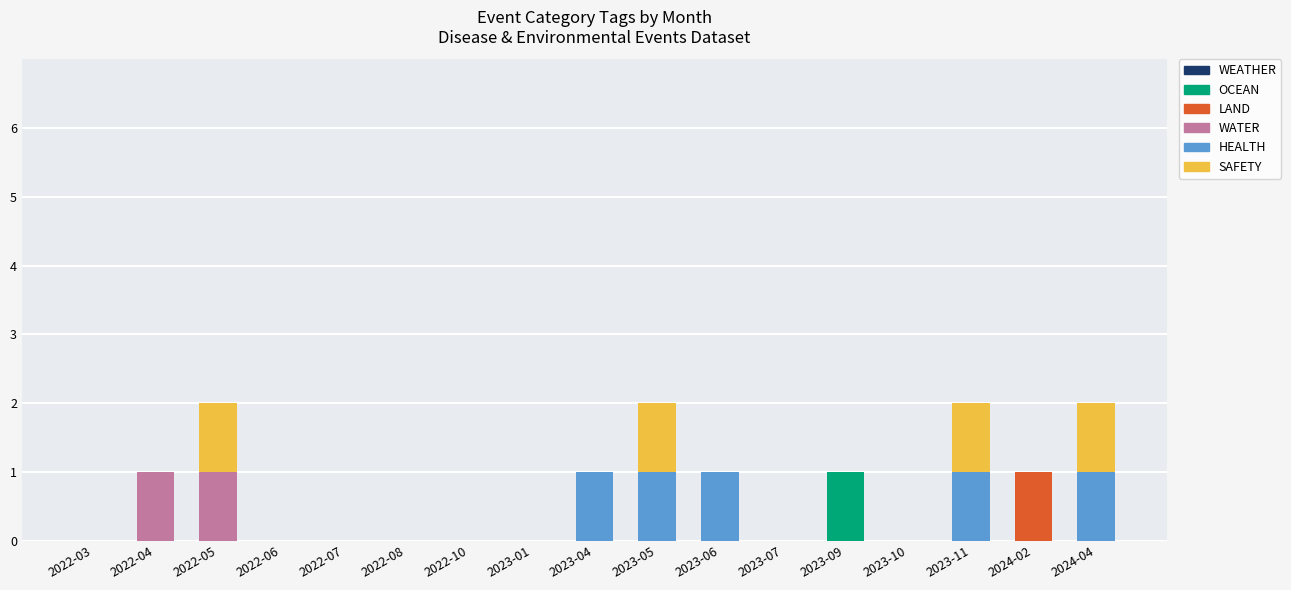

Which category has the highest value in the OCEAN series?

2023-09